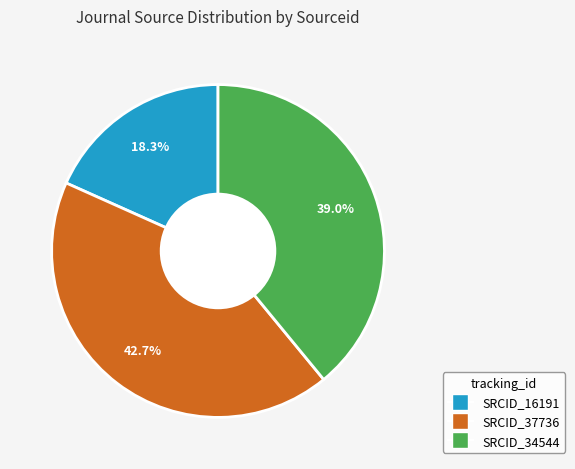

Does any single category account for the majority?

No